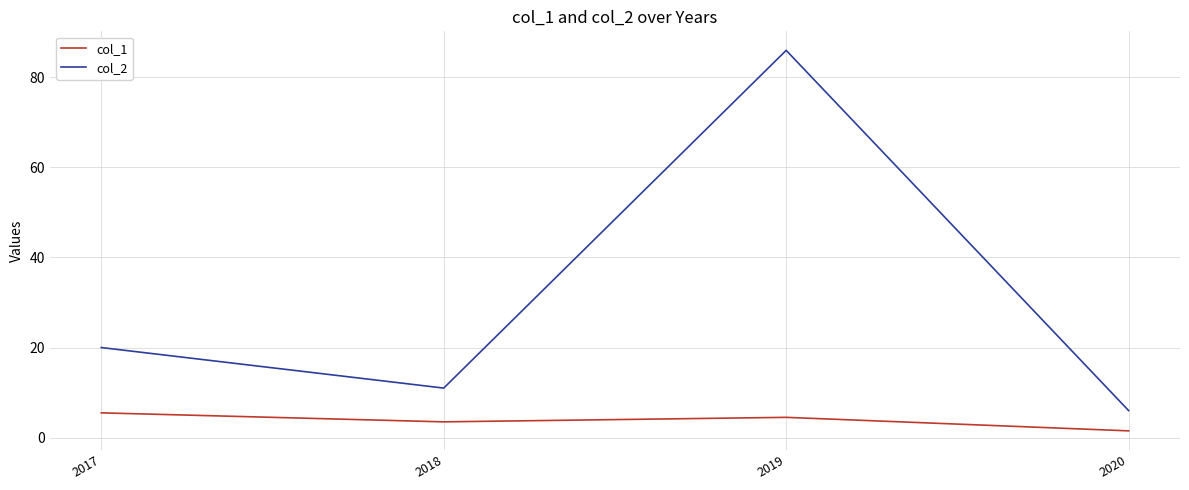

Rank the series by their average value, from lowest to highest.

col_1, col_2